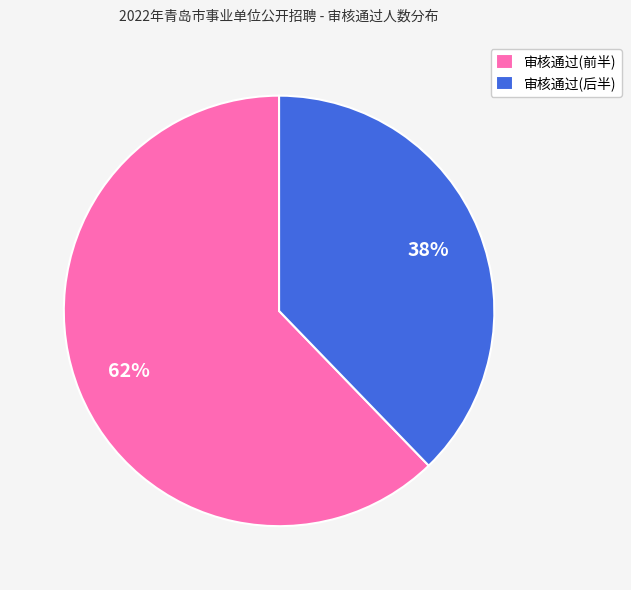

True or false: 审核通过(前半) accounts for 69% of the total.

False